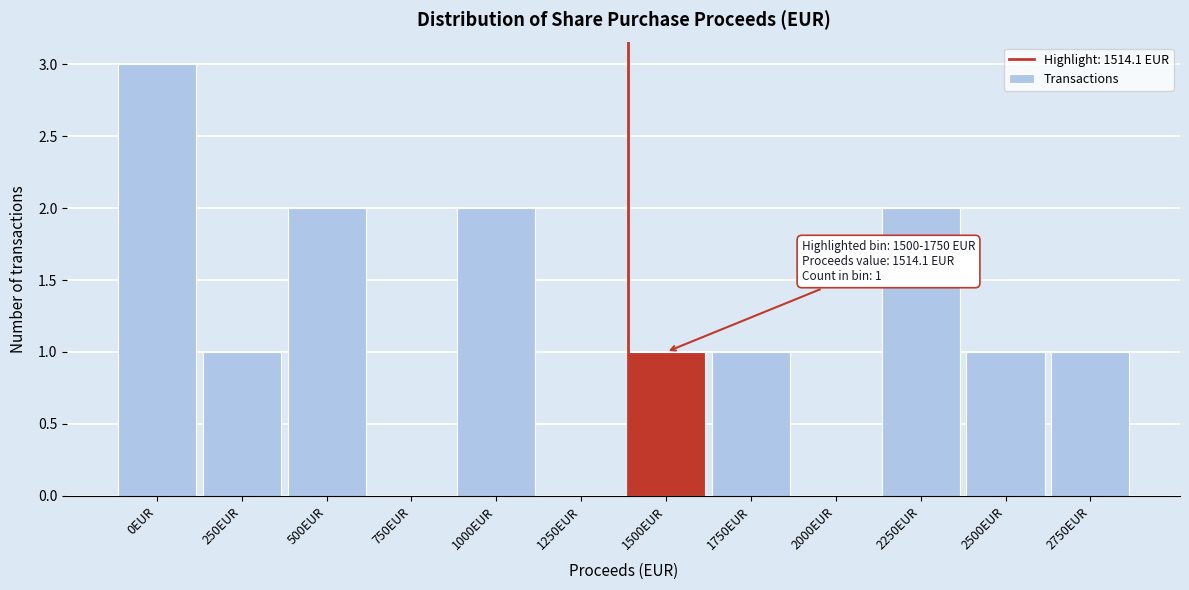

Reading left to right, extract all data points from this chart.

0EUR=3	250EUR=1	500EUR=2	750EUR=0	1000EUR=2	1250EUR=0	1500EUR=1	1750EUR=1	2000EUR=0	2250EUR=2	2500EUR=1	2750EUR=1